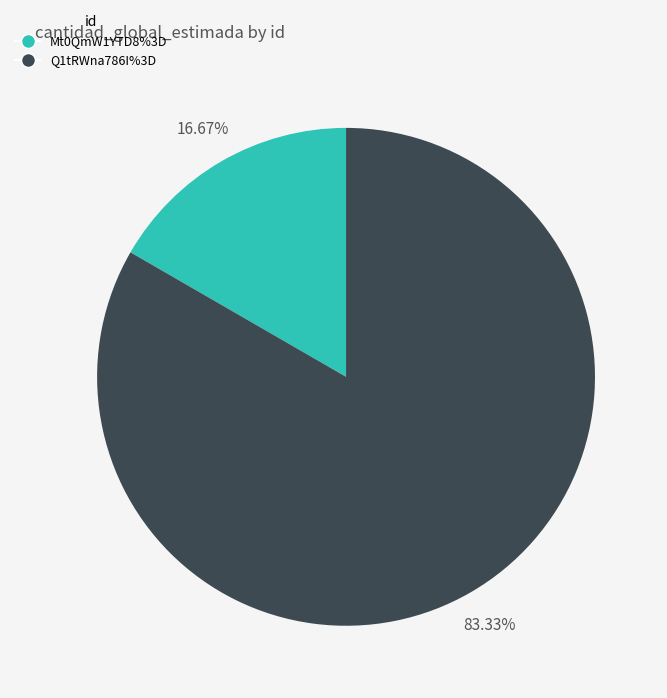

To the nearest percent, what portion does Q1tRWna786I%3D represent?

83%